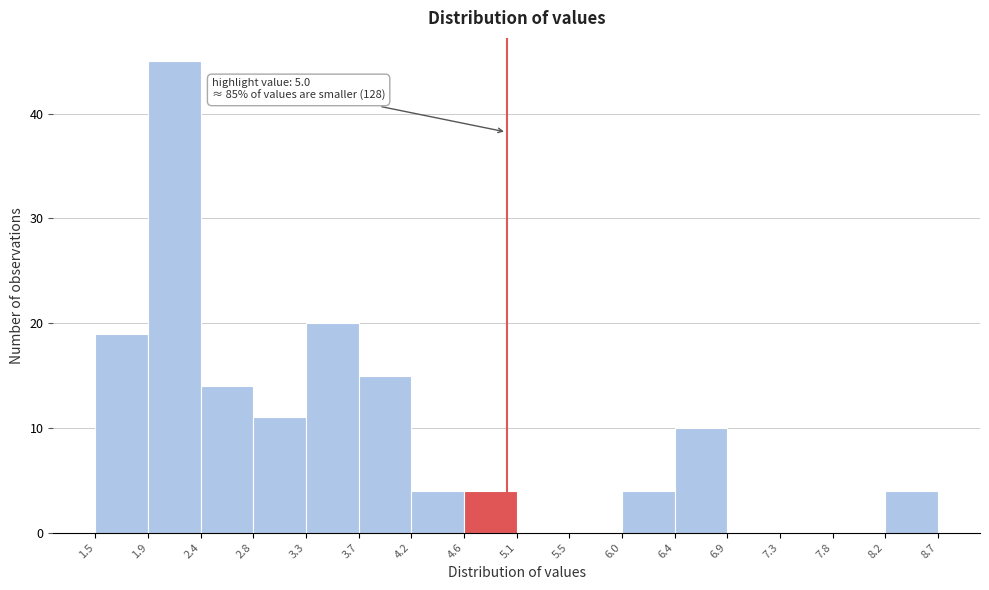

Over which range of the x-axis is the bar tallest?

1.9 to 2.4